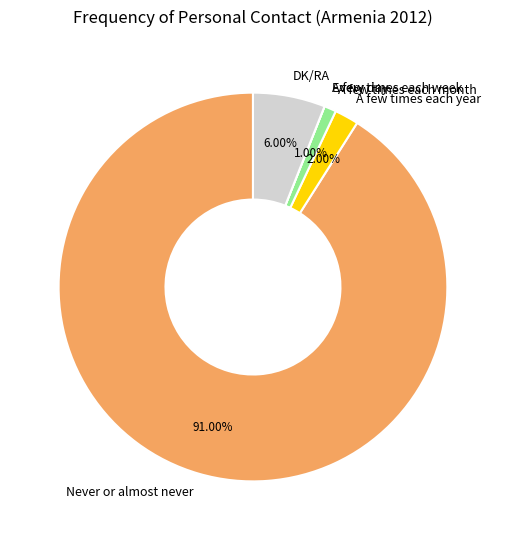

Which category has the biggest portion of the pie?

Never or almost never